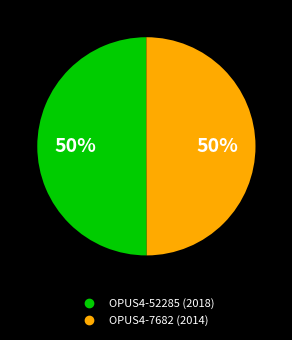

Is the sum of OPUS4-52285 and OPUS4-7682 greater than half?

Yes